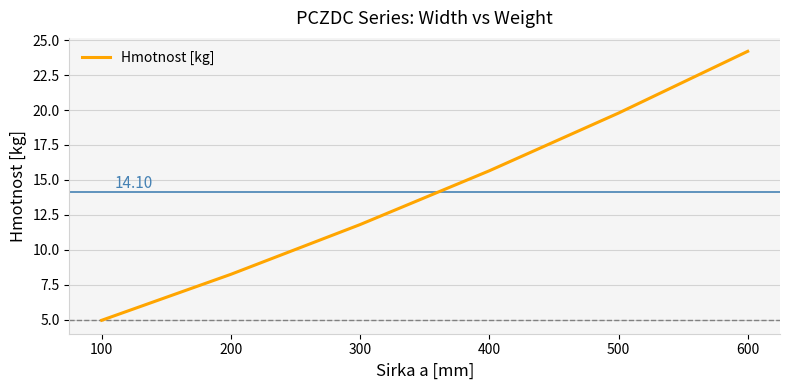

Where is the data nearest to the value 14?

400